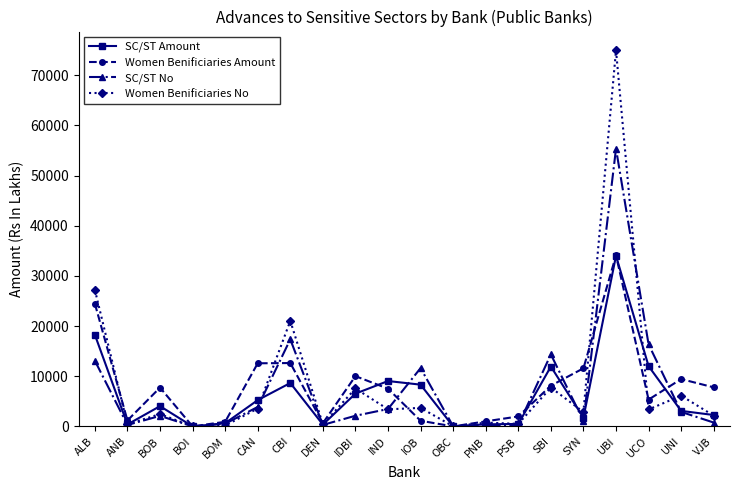

Which category has the highest value in the SC/ST Amount series?

UBI